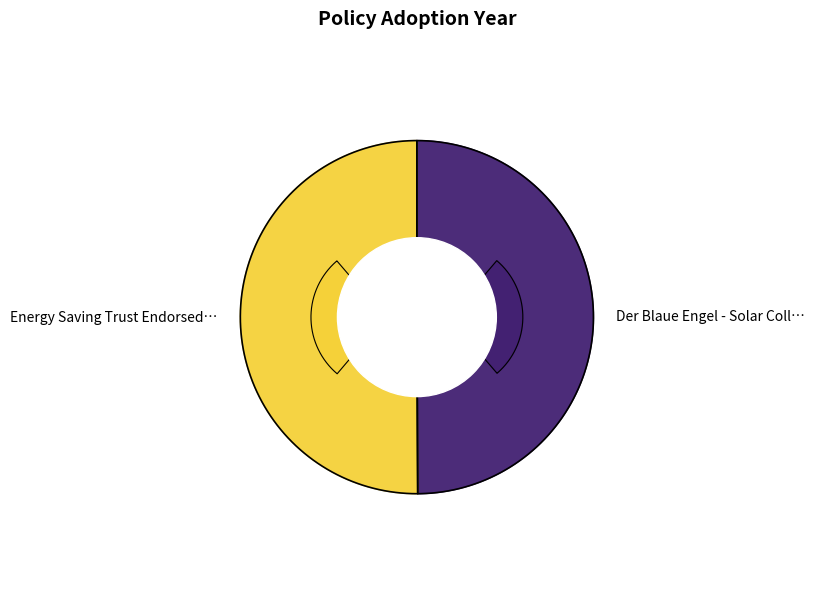

Is there a majority slice in this chart?

Yes